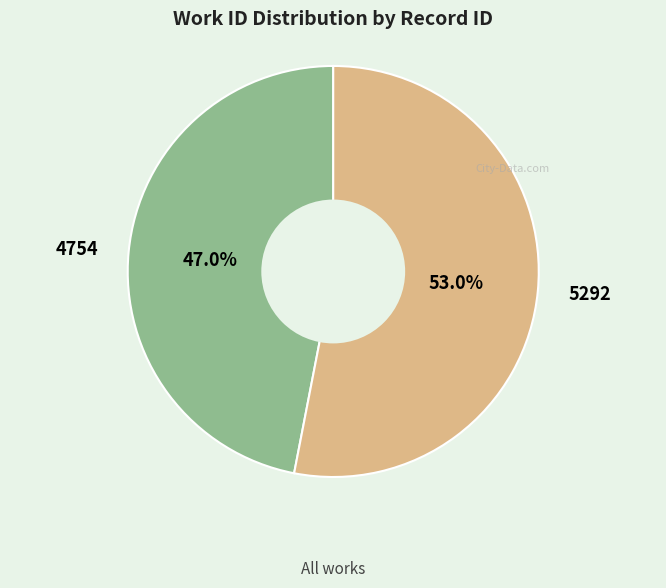

Rank the categories by value from lowest to highest.

4754, 5292